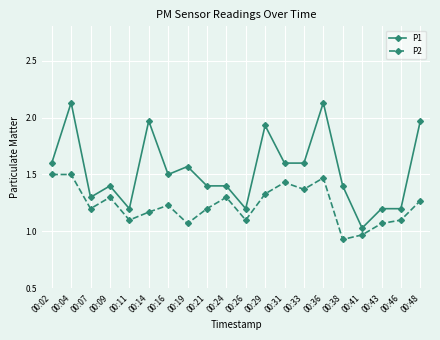

Is it true that P2 equals 2.5 at 00:02?

False